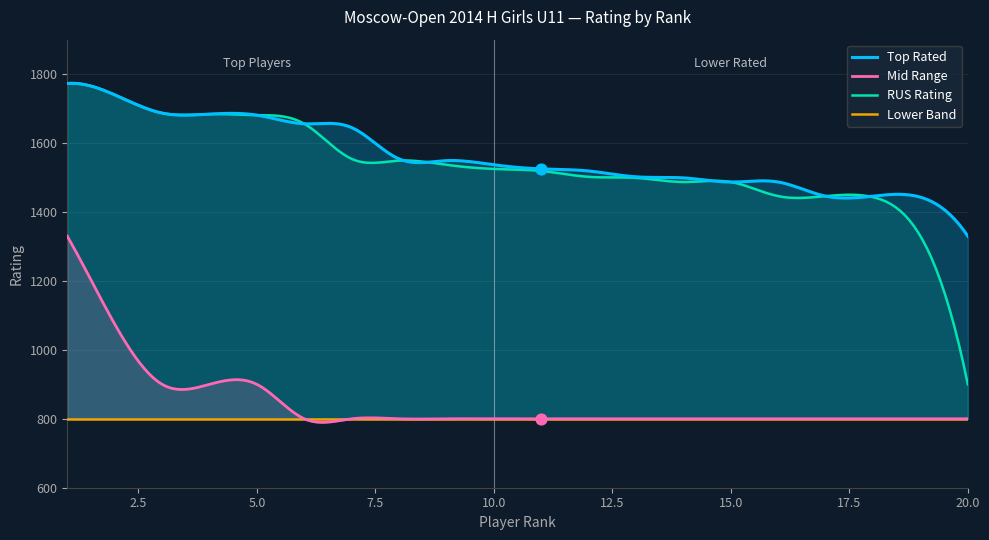

What are all the series names shown in the legend?

Top Rated, Mid Range, RUS Rating, Lower Band